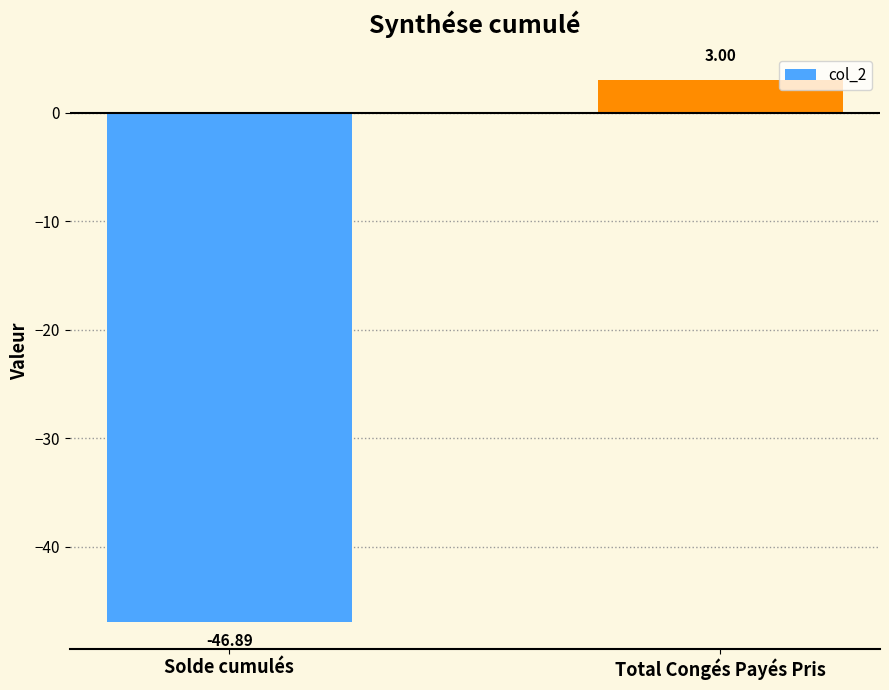

Which has a higher value, Solde cumulés or Total Congés Payés Pris?

Total Congés Payés Pris